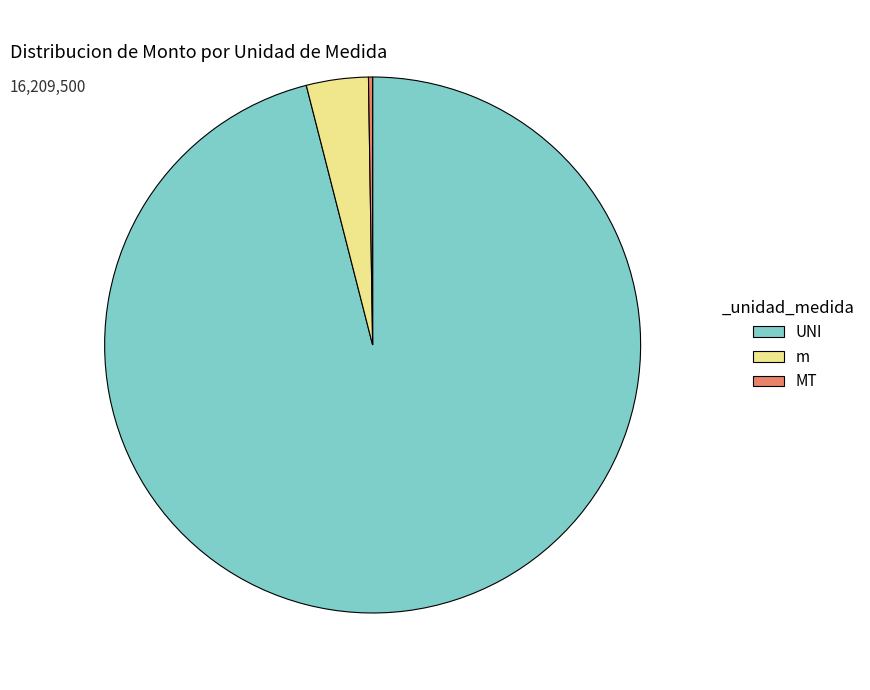

Which category accounts for the majority?

UNI